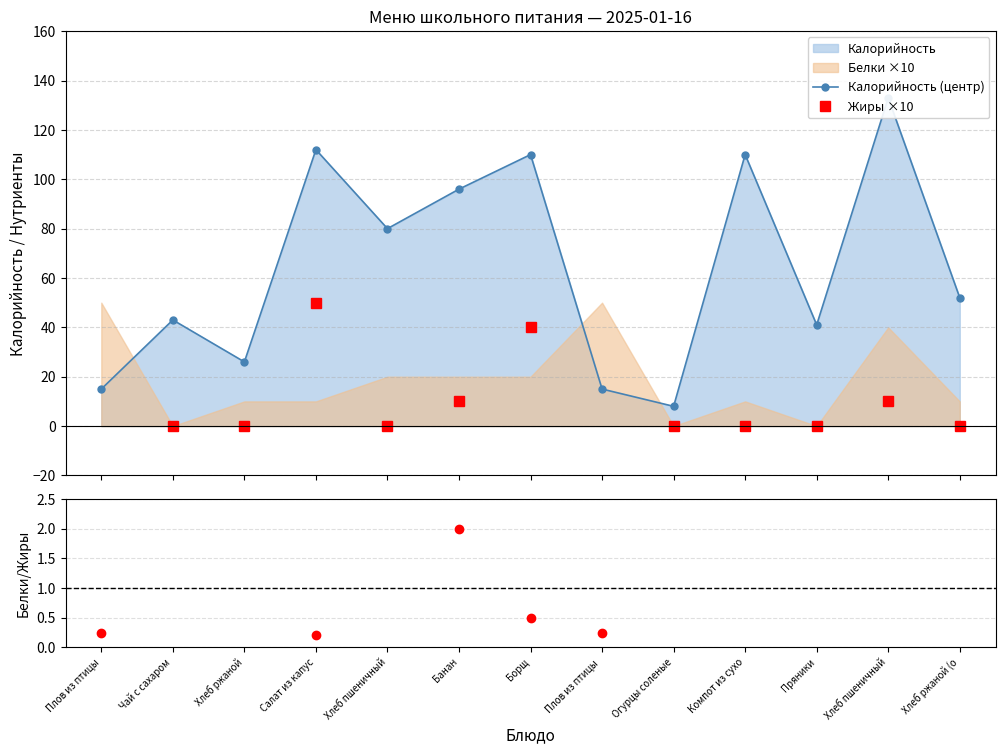

What is the label of the 10th point from the left?

Компот из сухо